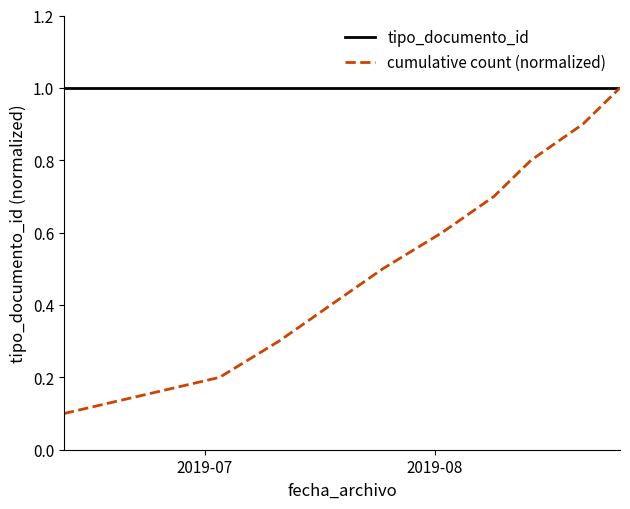

What is the difference between the maximum and minimum values in the cumulative count (normalized) series?

0.9